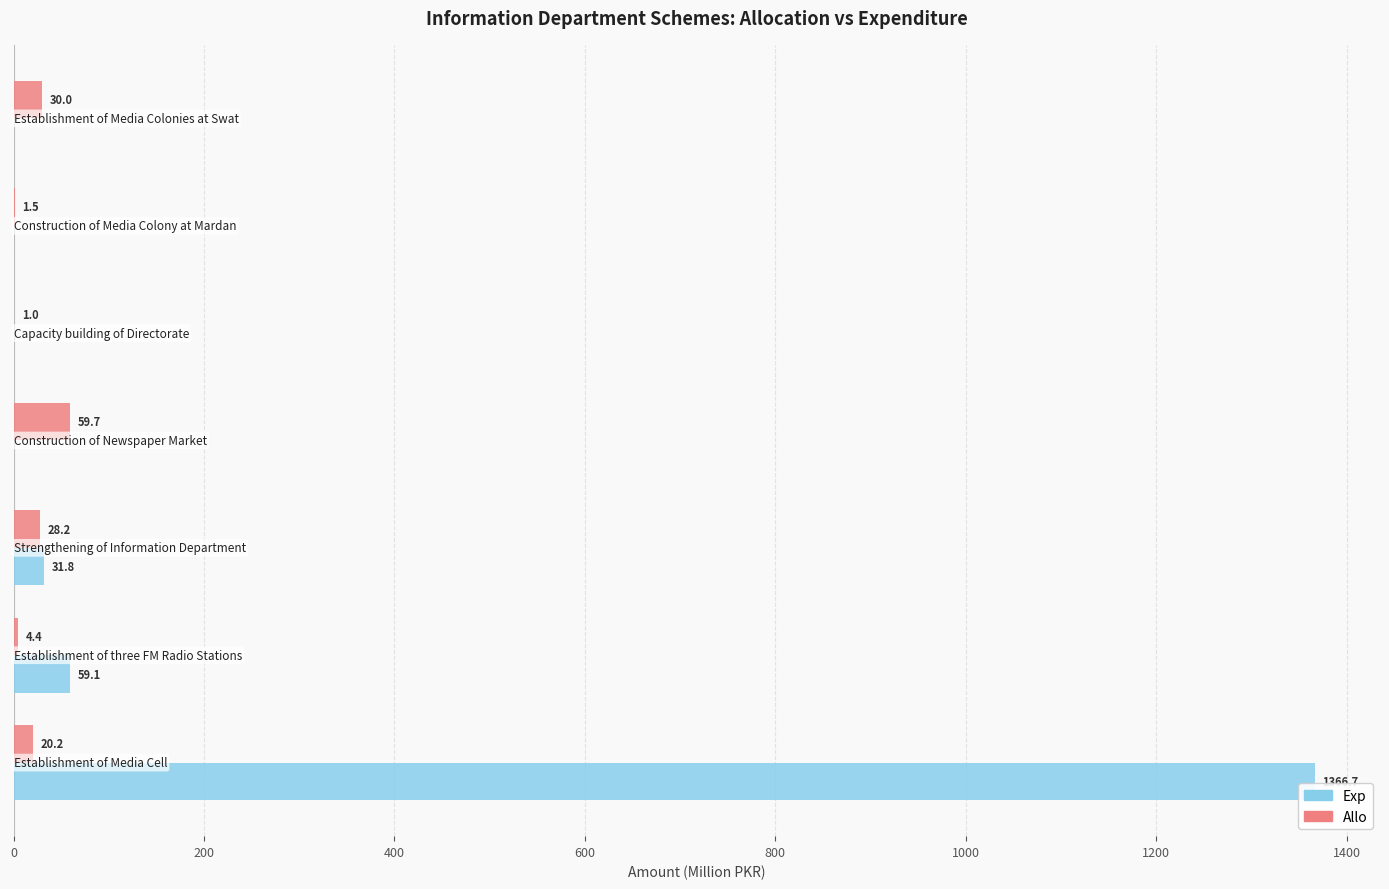

What is the sum of all Allo values?

145.0